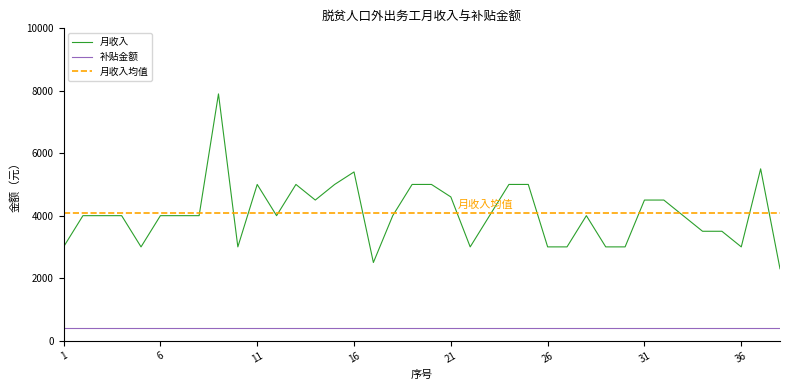

Where does the data first go above 4000?

9